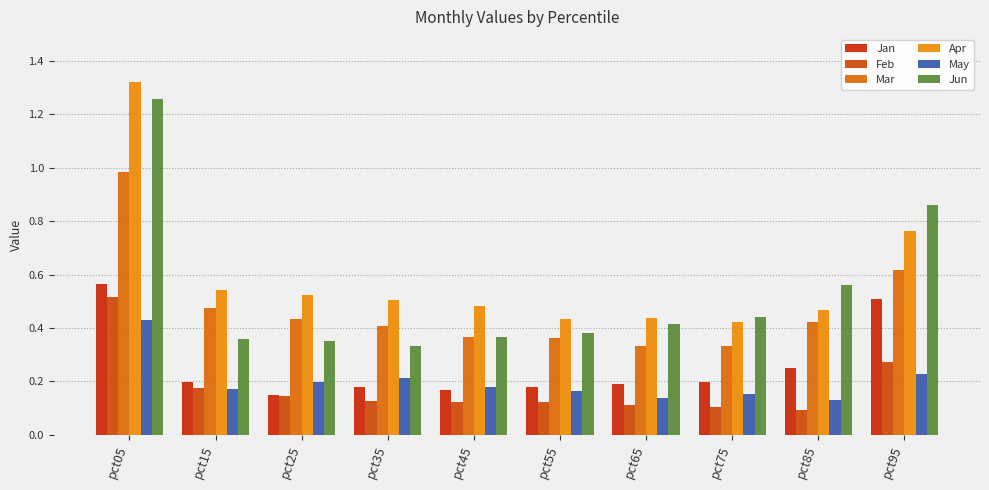

How many bars are there in each group?

6